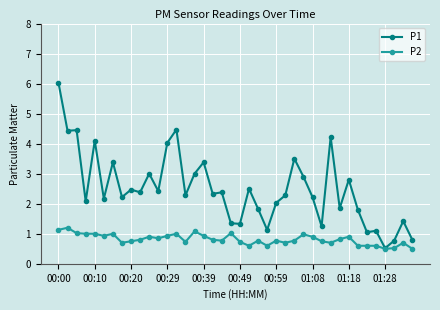

True or false: P2 has more than 2 points higher than both neighbors.

True